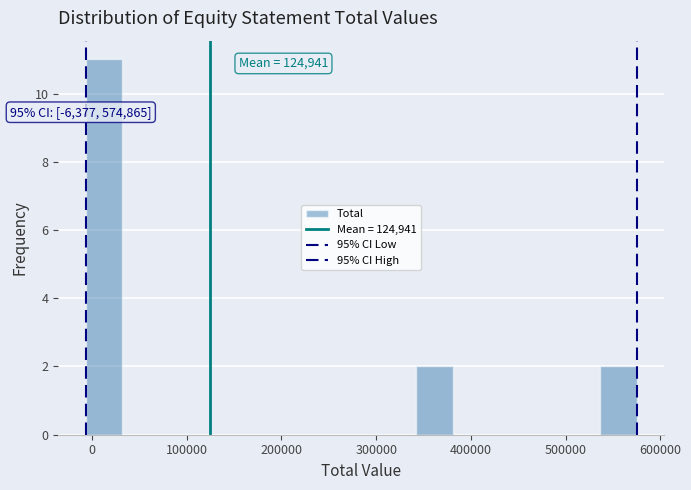

Around what value on the x-axis is the tallest bar? Give the approximate position of its centre, as read against the axis.

10000